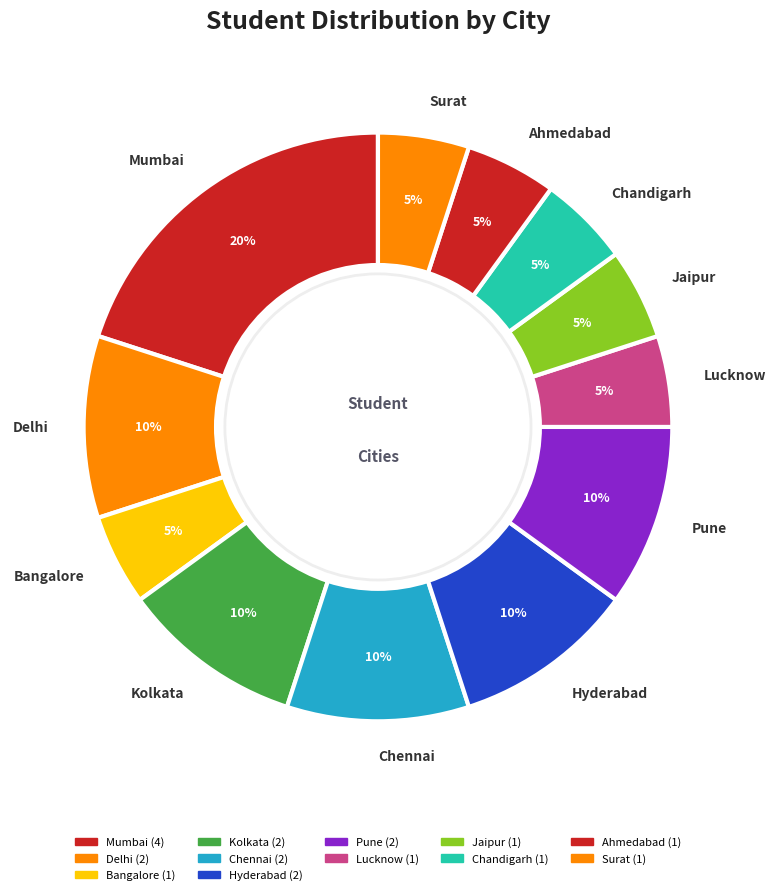

Approximately how many times larger is the value at Bangalore compared to Ahmedabad?

1.0